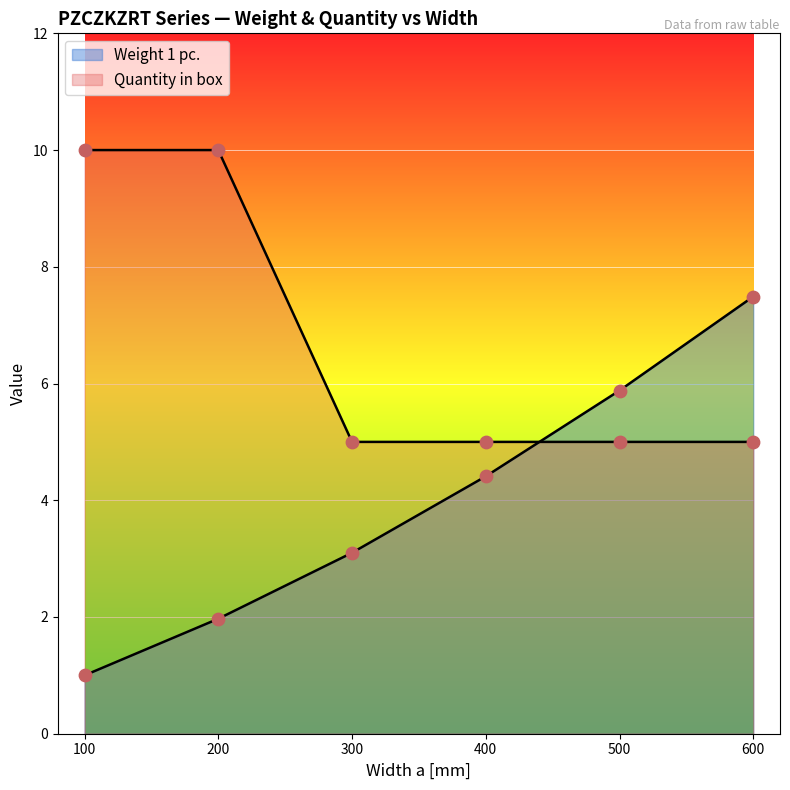

At how many categories does at least one series exceed 4?

6